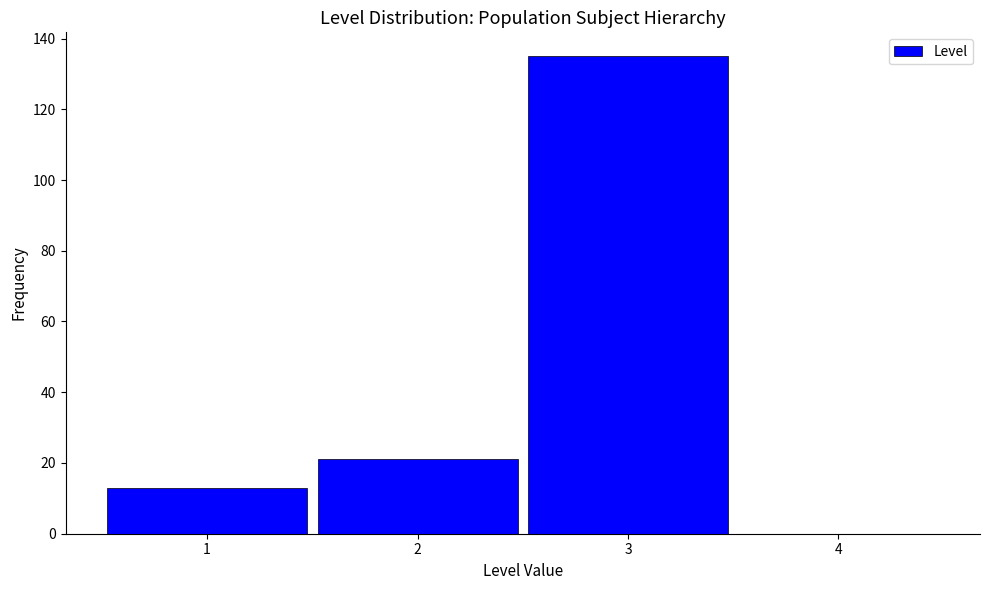

Reading left to right, list every bar in this chart as the range it spans on the x-axis followed by its height. The values are not printed on the chart, so give them approximately, as read against the axis.

0.5 to 1.5: 14
1.5 to 2.5: 22
2.5 to 3.5: 136
3.5 to 4.5: 0